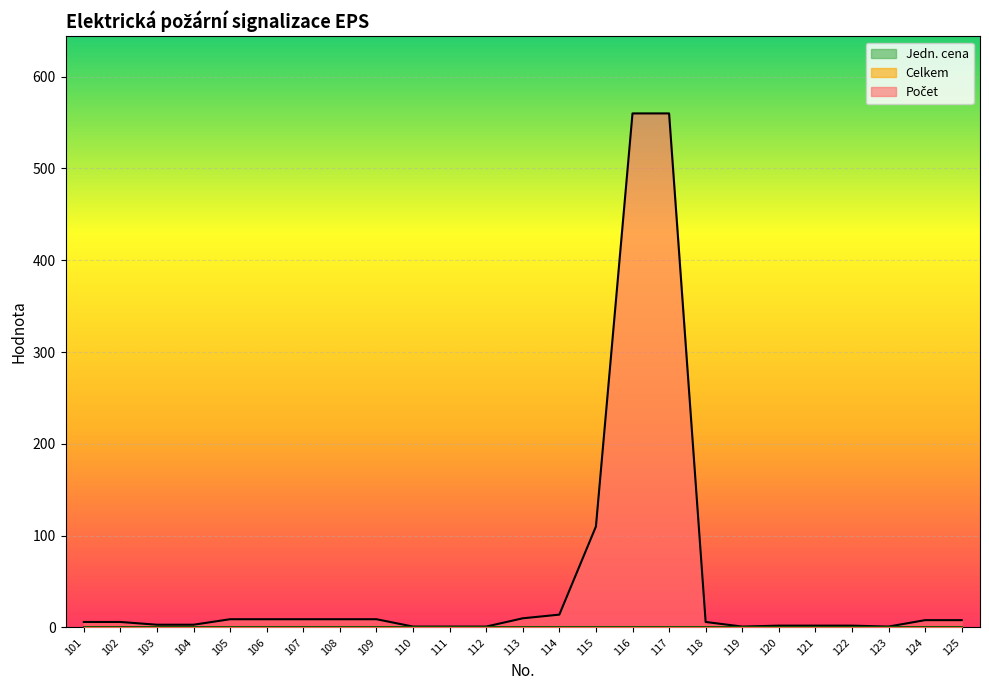

Is it true that Počet equals 1 at 123?

True